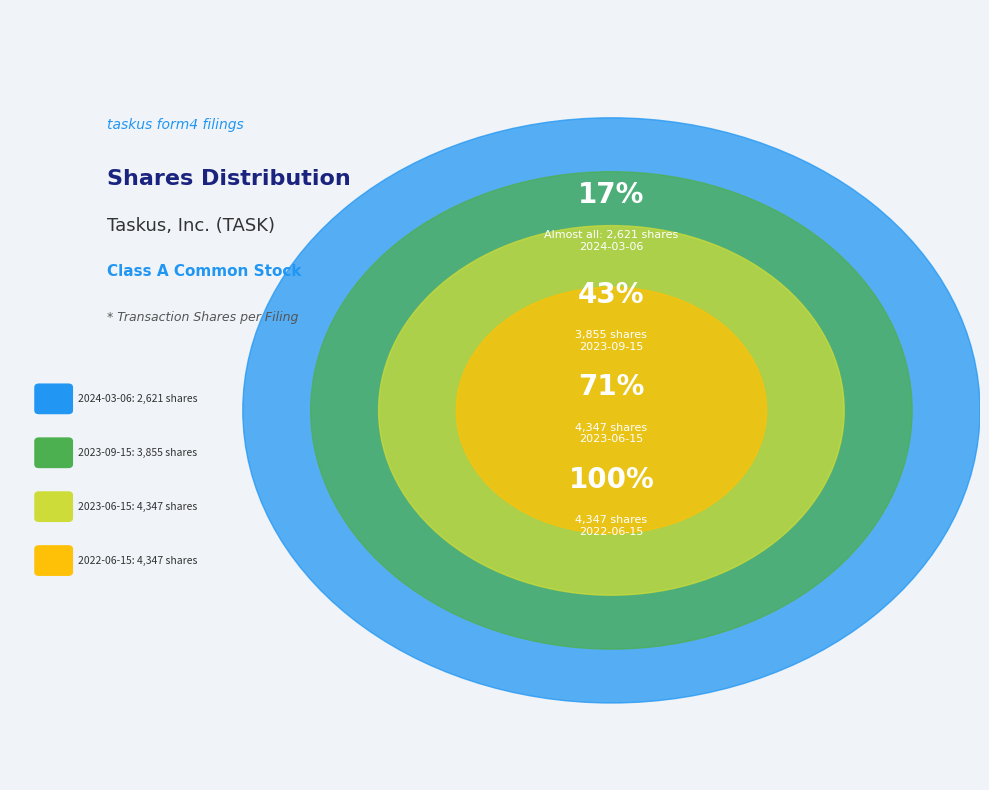

Is the sum of wk-form4_1695160324.xml and wk-form4_1687255434.xml greater than half?

Yes